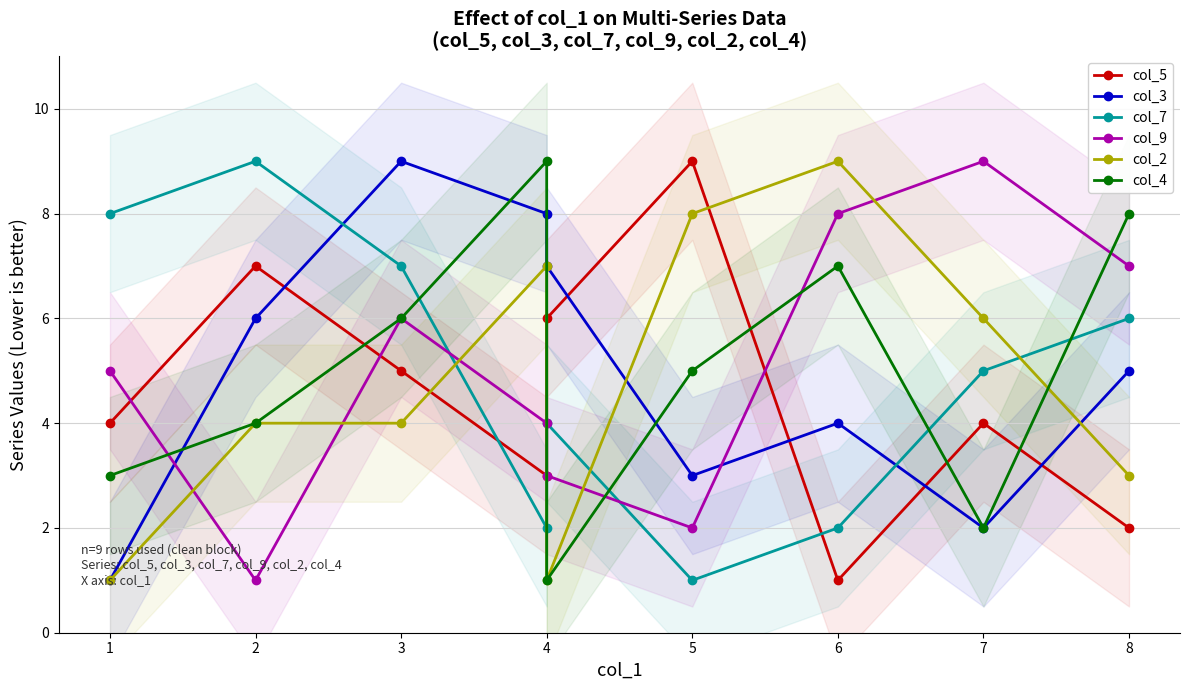

True or false: col_7 has a value of 2 at 4.

False